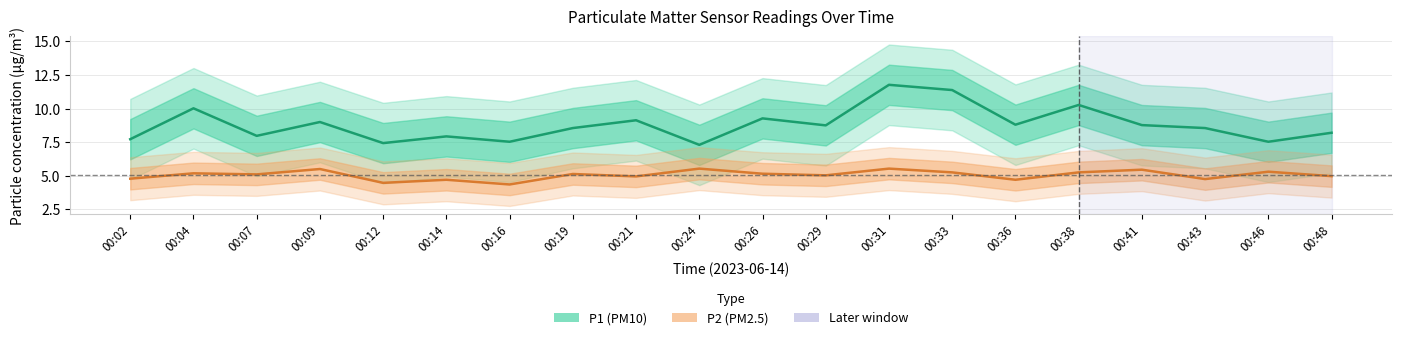

What are all the series names shown in the legend?

P1 (PM10), P2 (PM2.5)